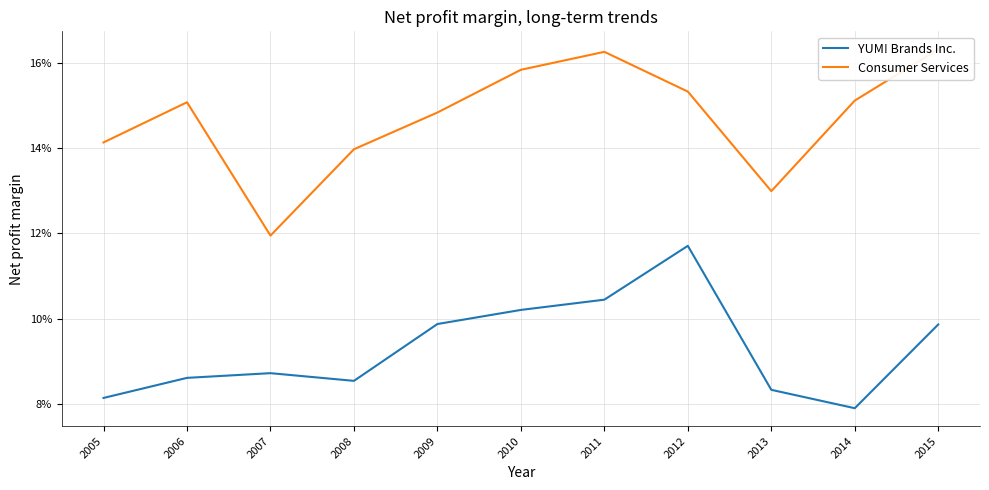

Where is YUM! Brands Inc. nearest to the value 0?

2014